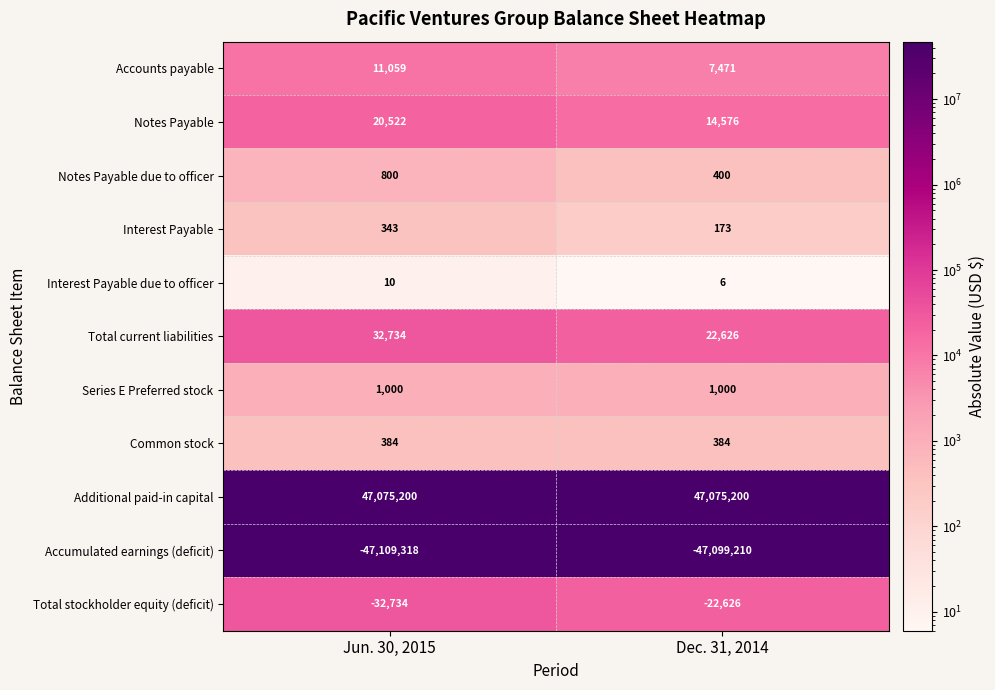

Which category has the lowest value across all series?

Jun. 30, 2015